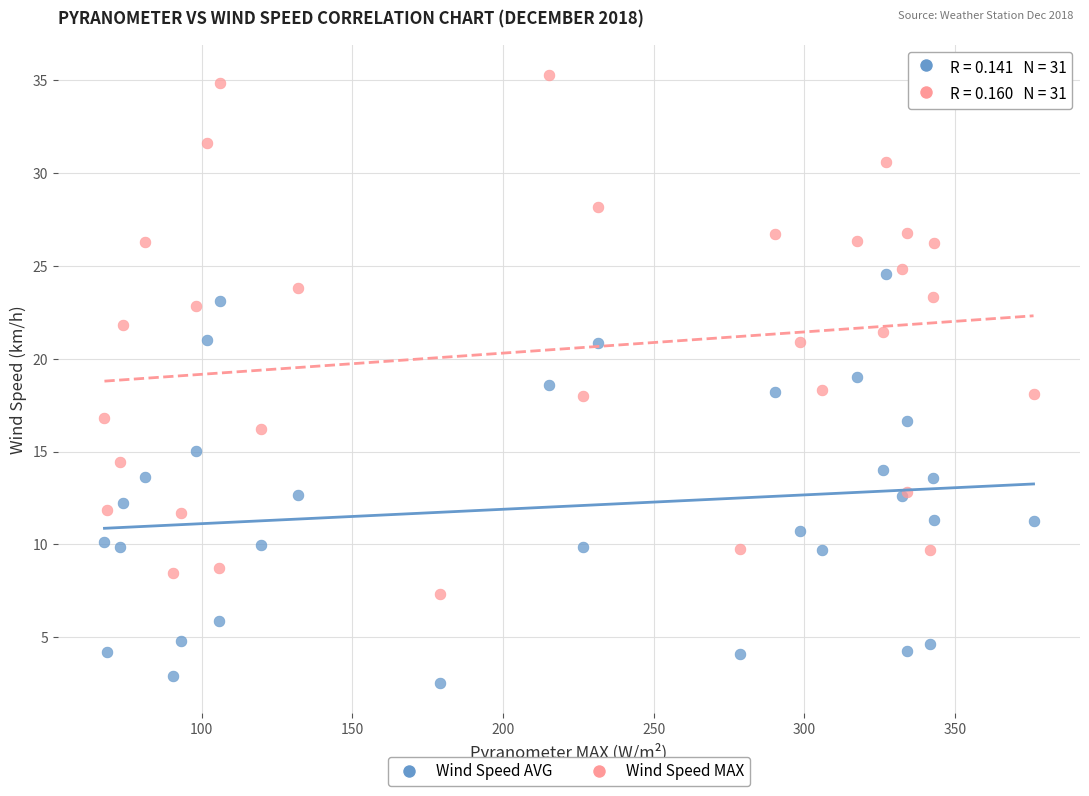

Which series contains the lowest Y value?

Wind Speed AVG